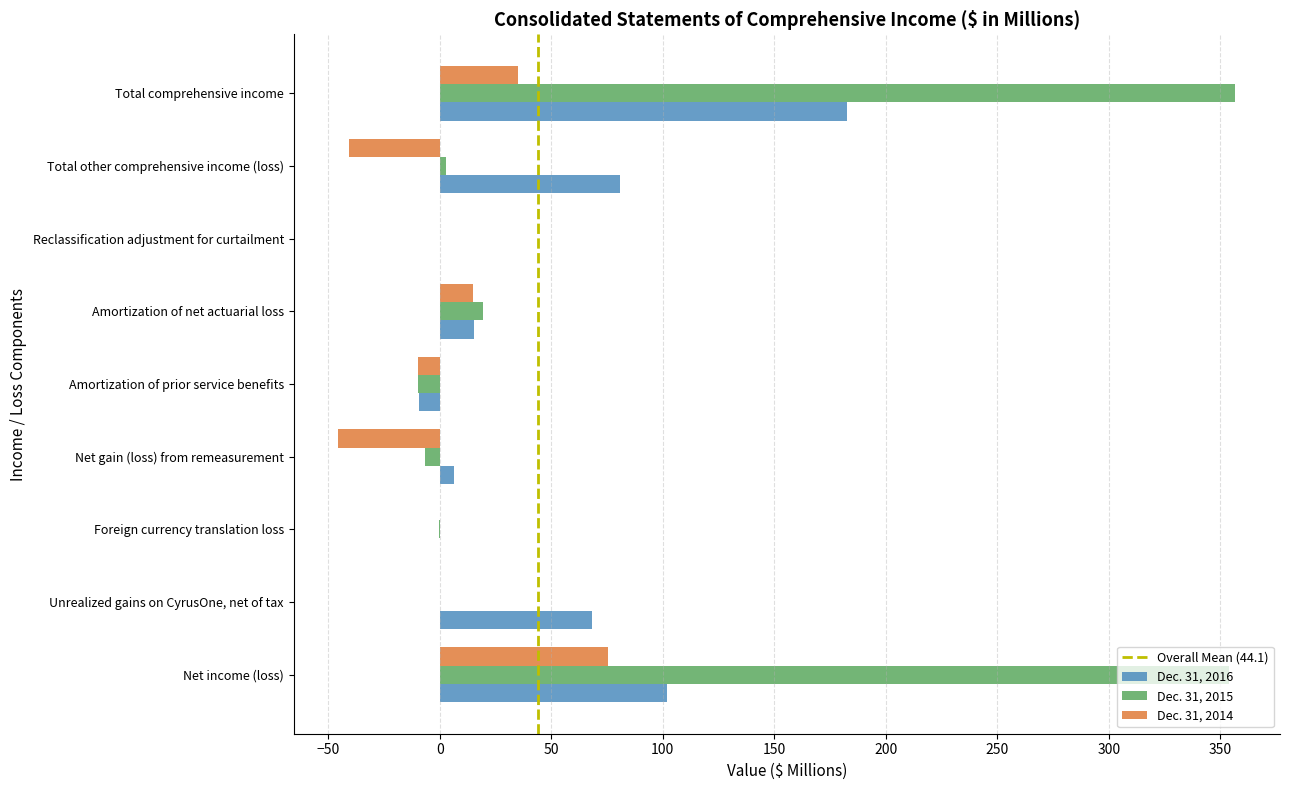

What is the approximate value of Dec. 31, 2014 at Amortization of net actuarial loss?

14.7